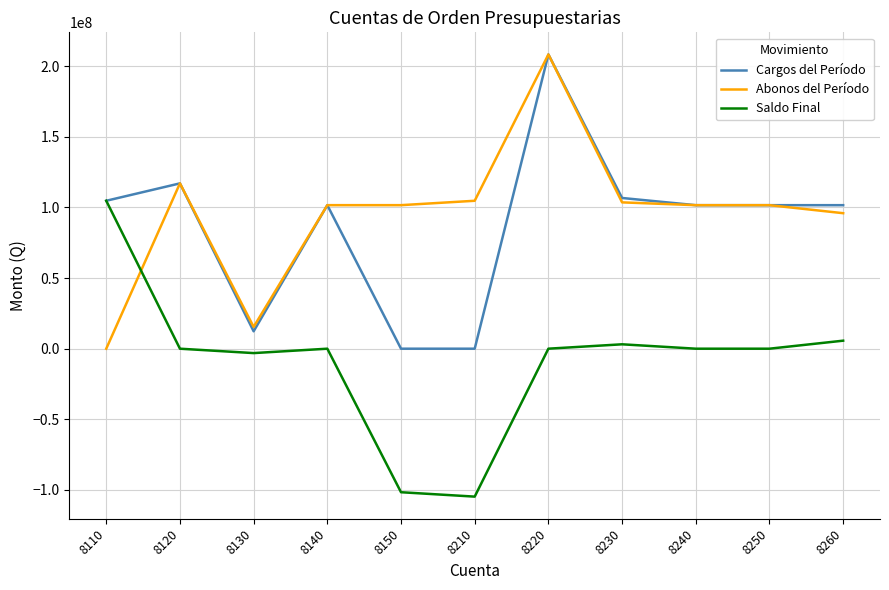

What is the total value across all series at 8120?

234056067.0